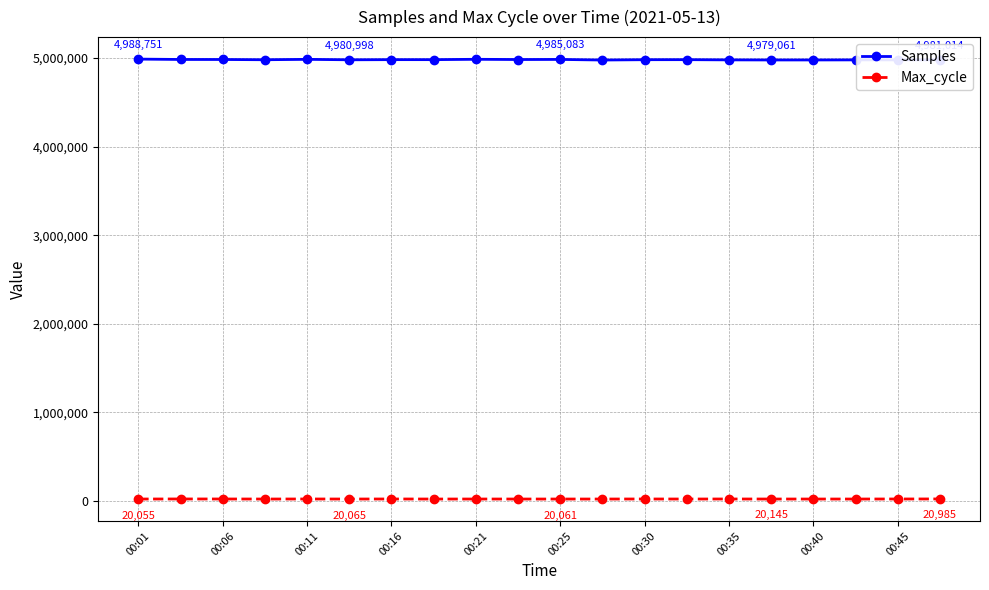

True or false: Max_cycle and Samples intersect in this chart.

False